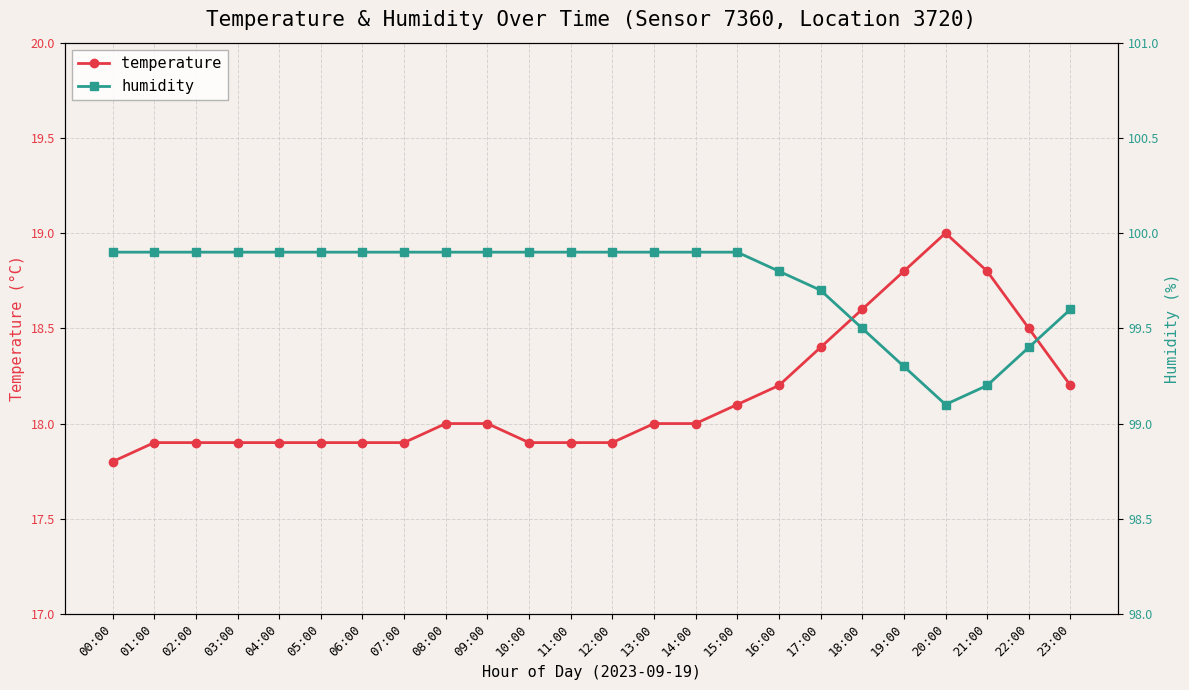

What is the difference between the temperature values at 19:00 and 12:00?

0.9